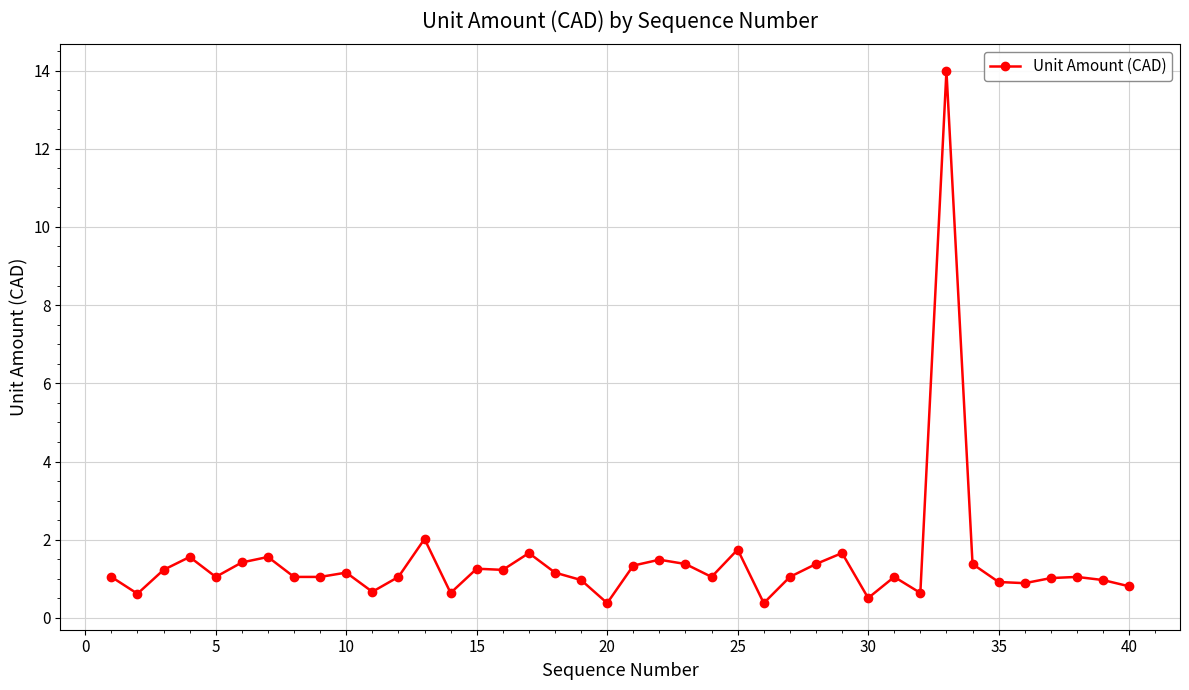

True or false: there are more than 0 points higher than both neighbors.

True